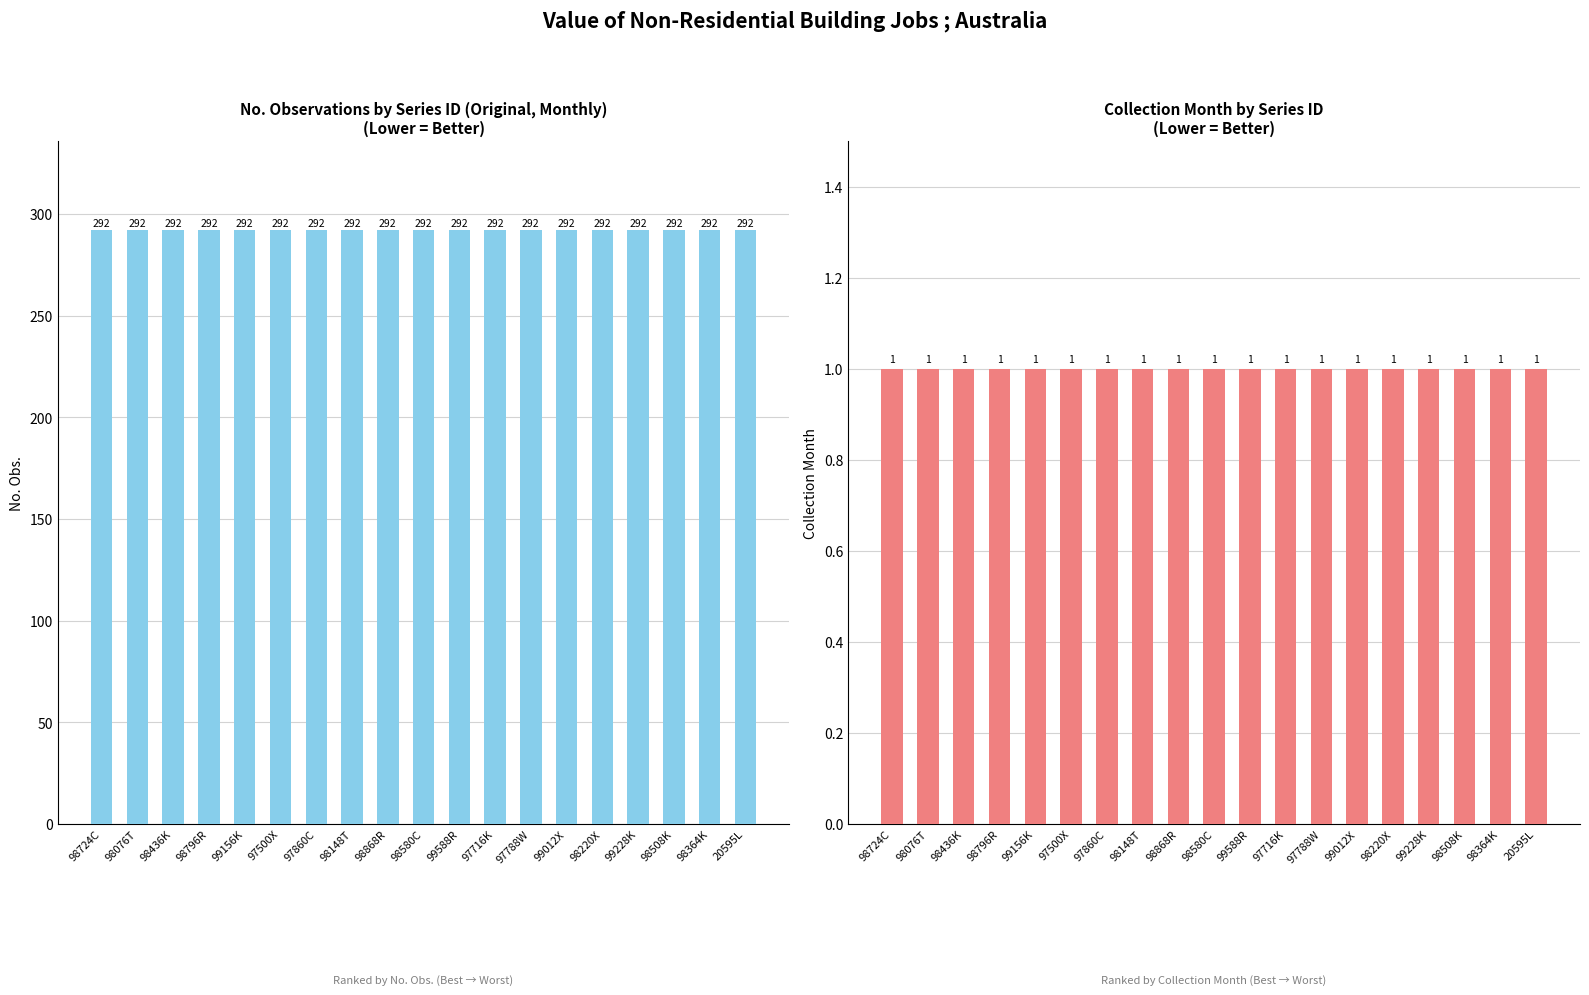

At how many categories does at least one series exceed 130?

19